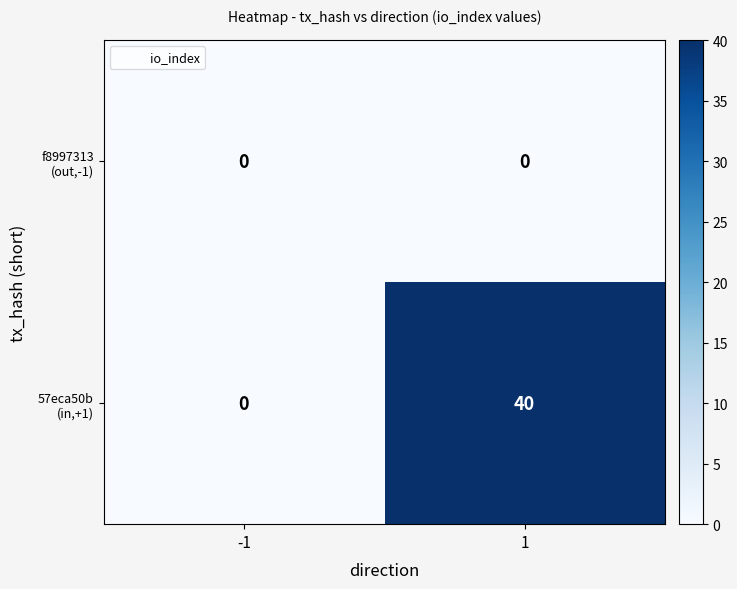

What is the total value across all series at 1?

40